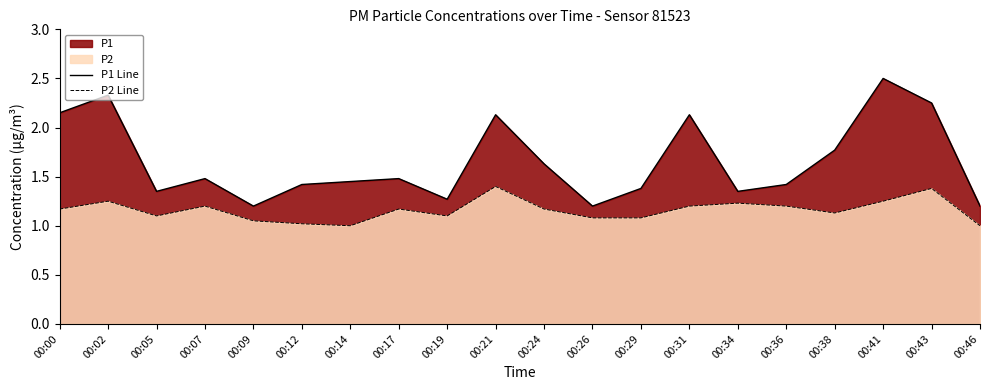

What is the sum of all P2 Line values?

23.2